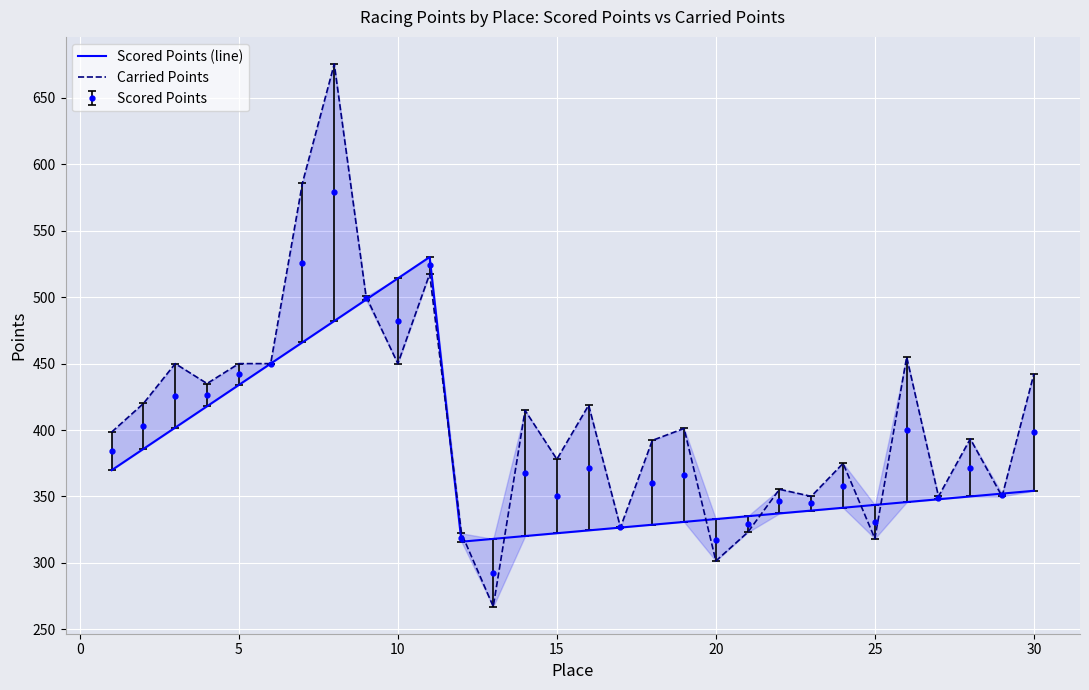

How many values in the Scored Points (line) series exceed 347?

15